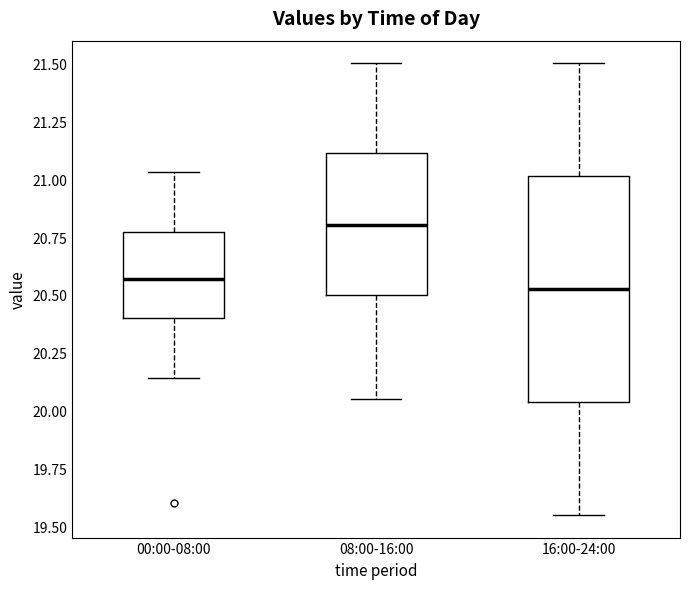

Which box is the tallest, from its lower edge to its upper edge?

16:00-24:00